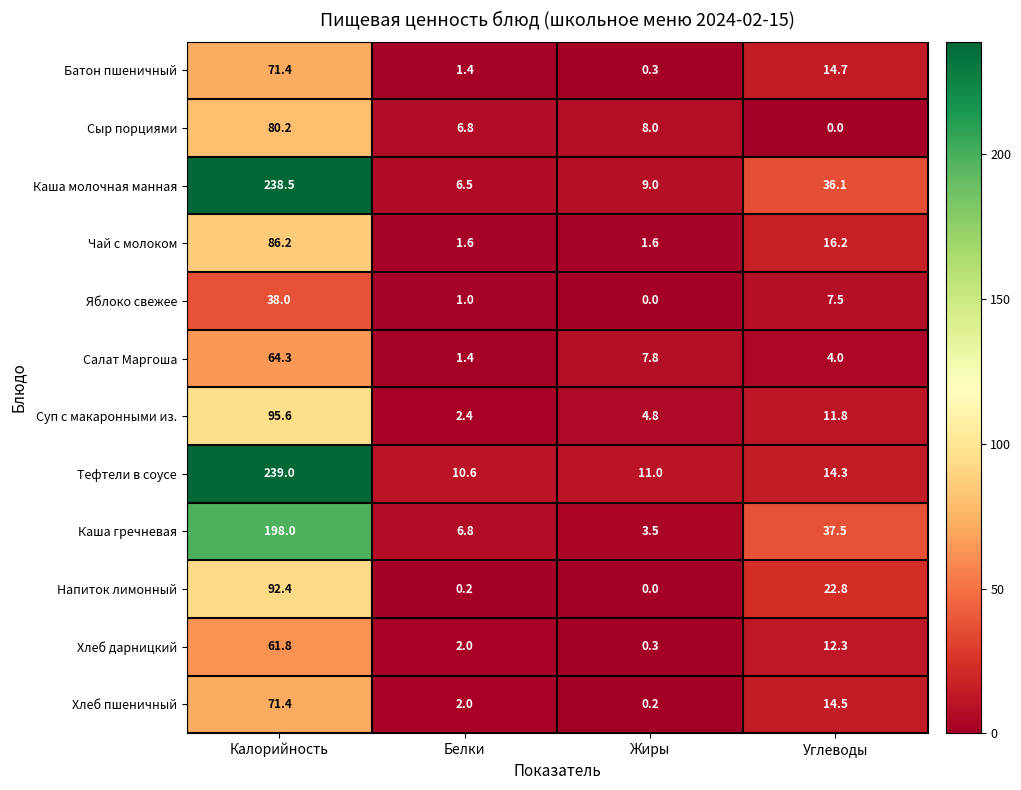

What is the maximum value for Батон пшеничный?

71.4